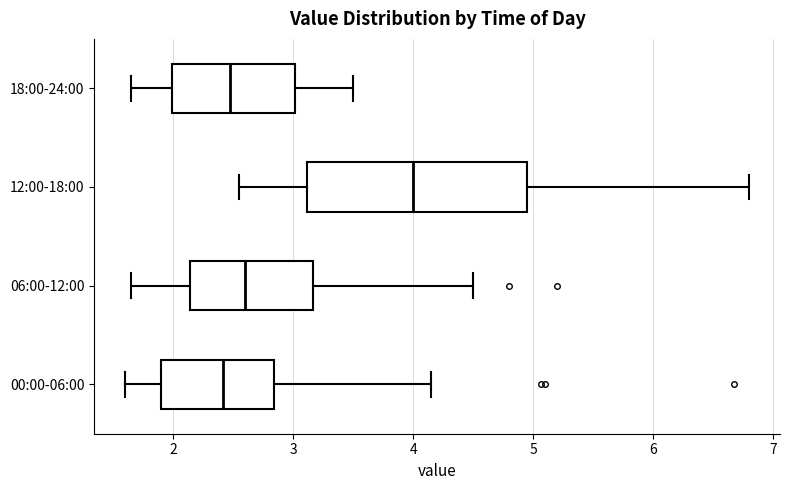

Which box is the widest, from its left edge to its right edge?

12:00-18:00